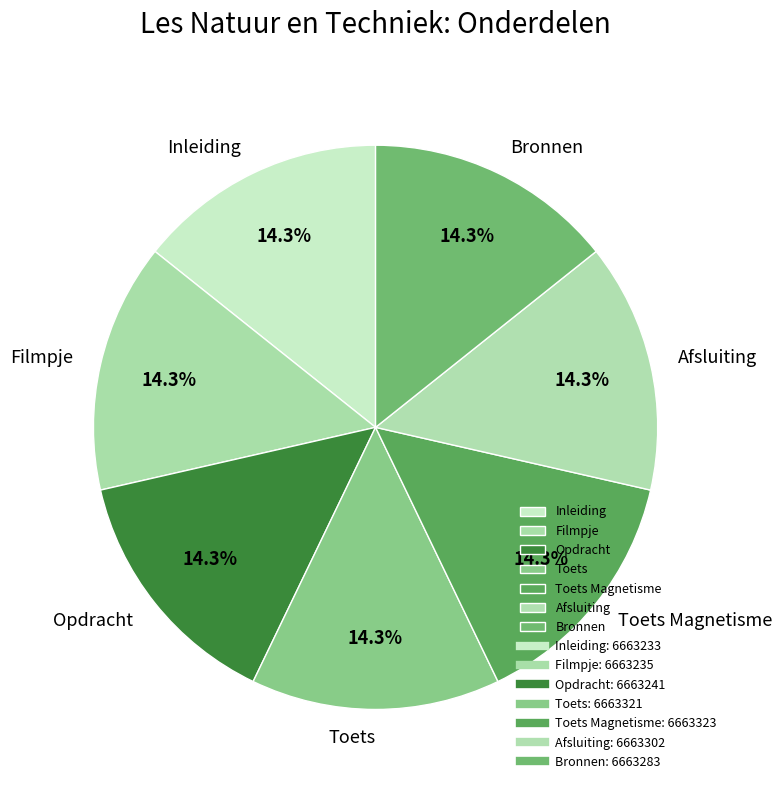

What is the ratio of the value at Inleiding to the value at Afsluiting?

1.0